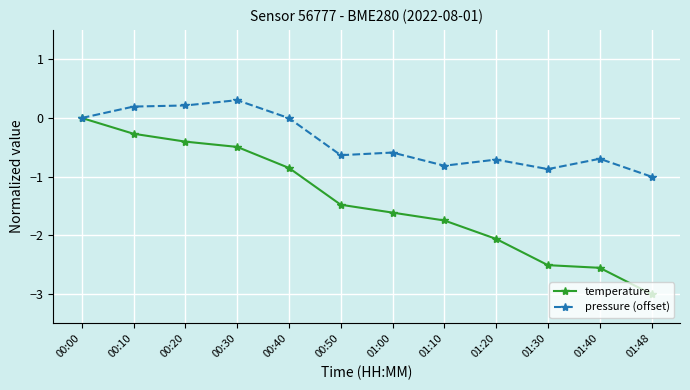

How many lines are shown in the chart?

2